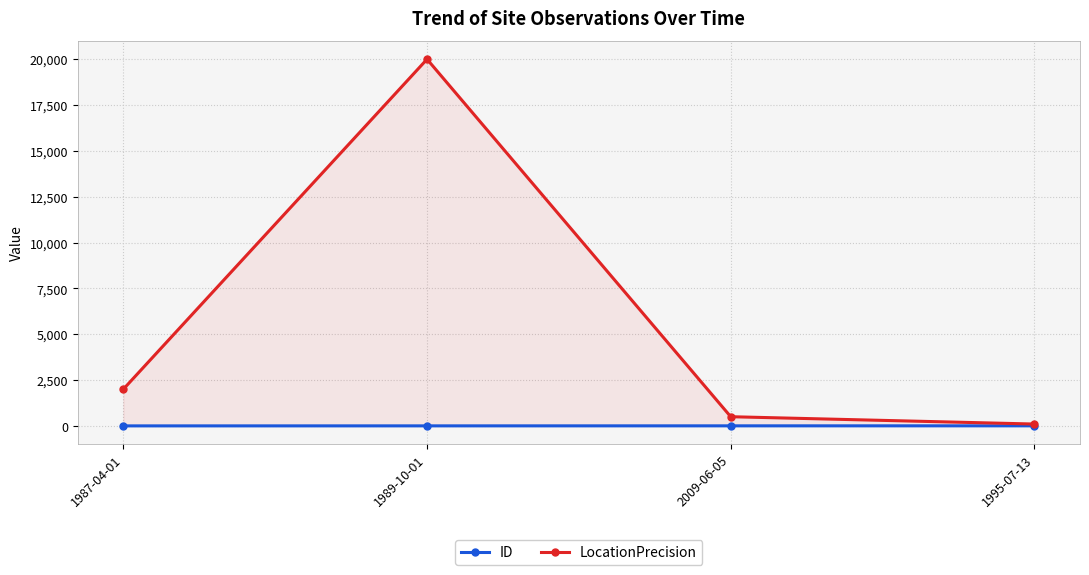

What is the difference between the LocationPrecision values at 1995-07-13 and 1989-10-01?

19900